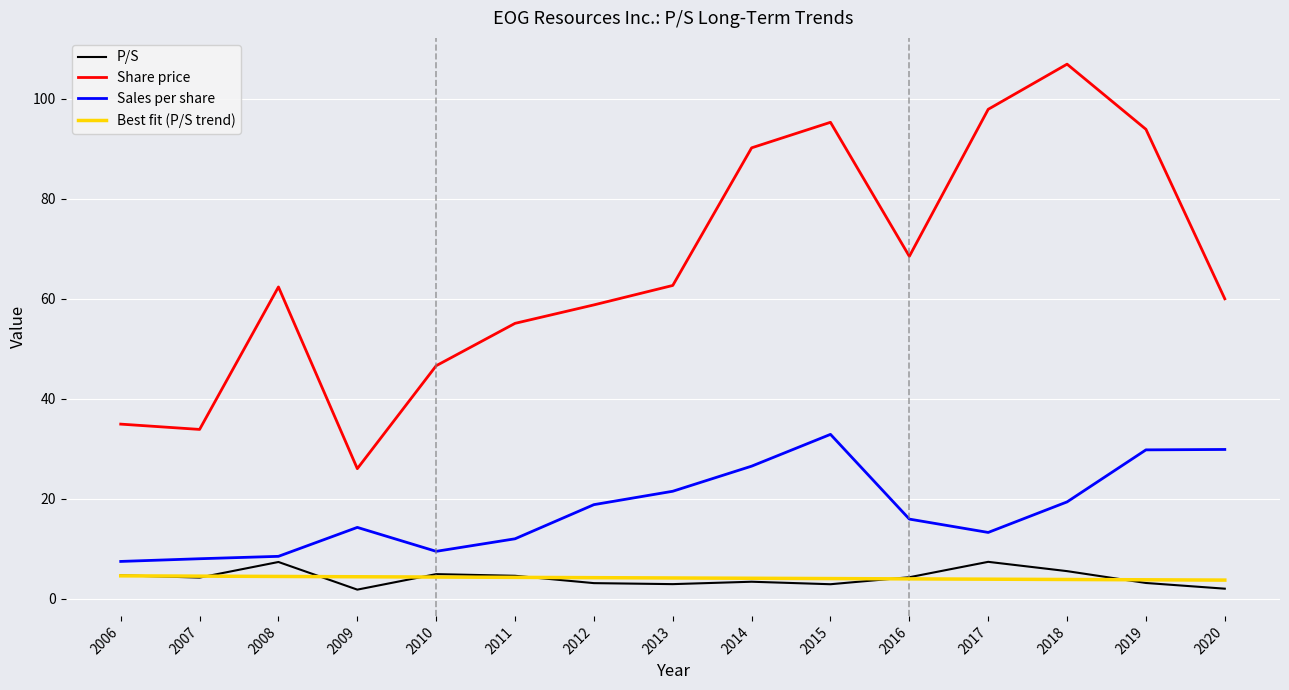

True or false: Sales per share has more than 1 interior local peaks.

True